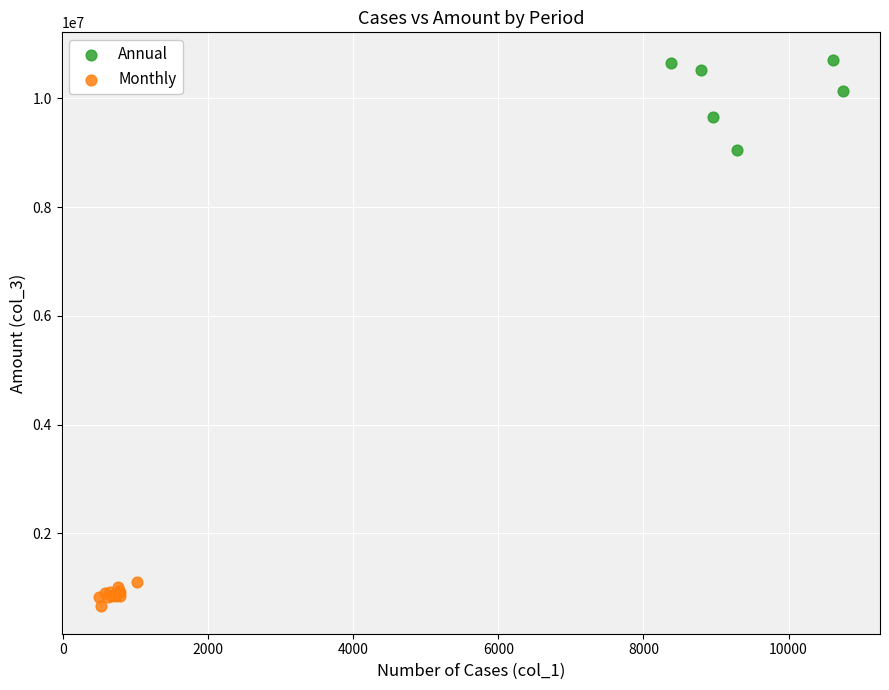

What are all the series names shown in the legend?

Annual, Monthly